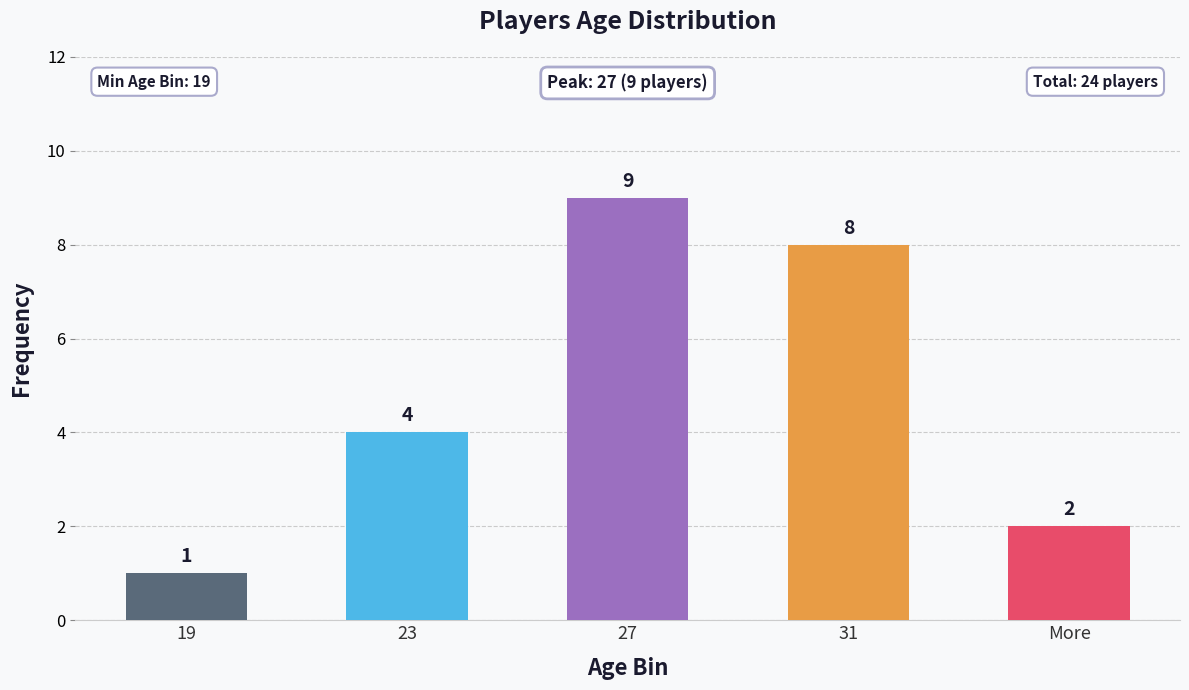

What is the difference between the maximum and minimum values?

8